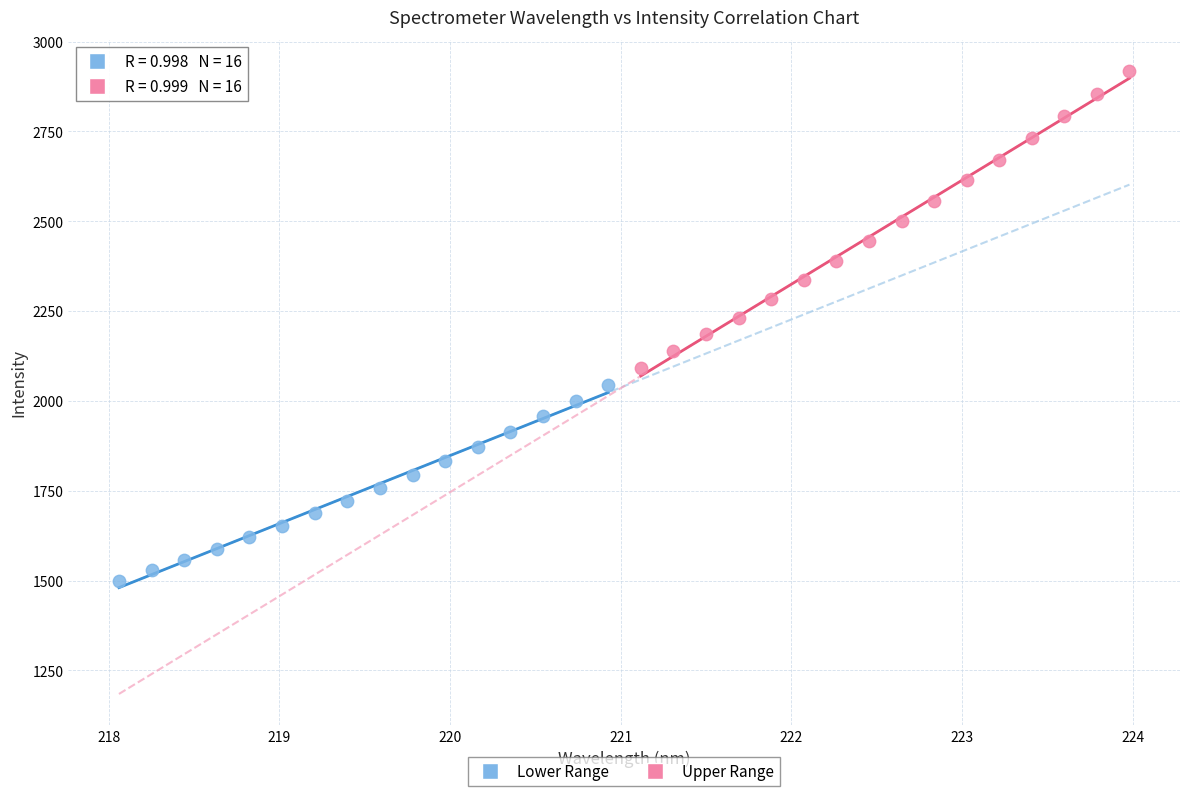

Which series reaches the minimum Y coordinate?

Lower Range